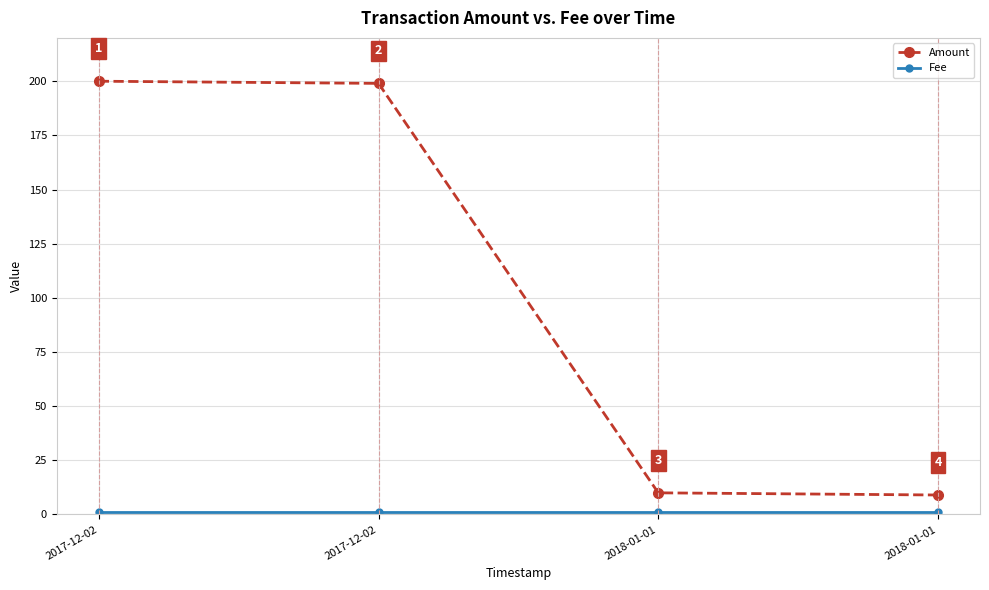

Rank the series by their maximum value, from lowest to highest.

Fee, Amount